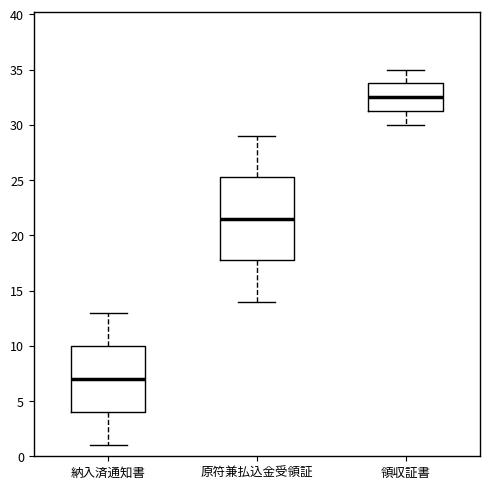

Comparing the boxes themselves (not the whiskers), which one is the tallest?

原符兼払込金受領証